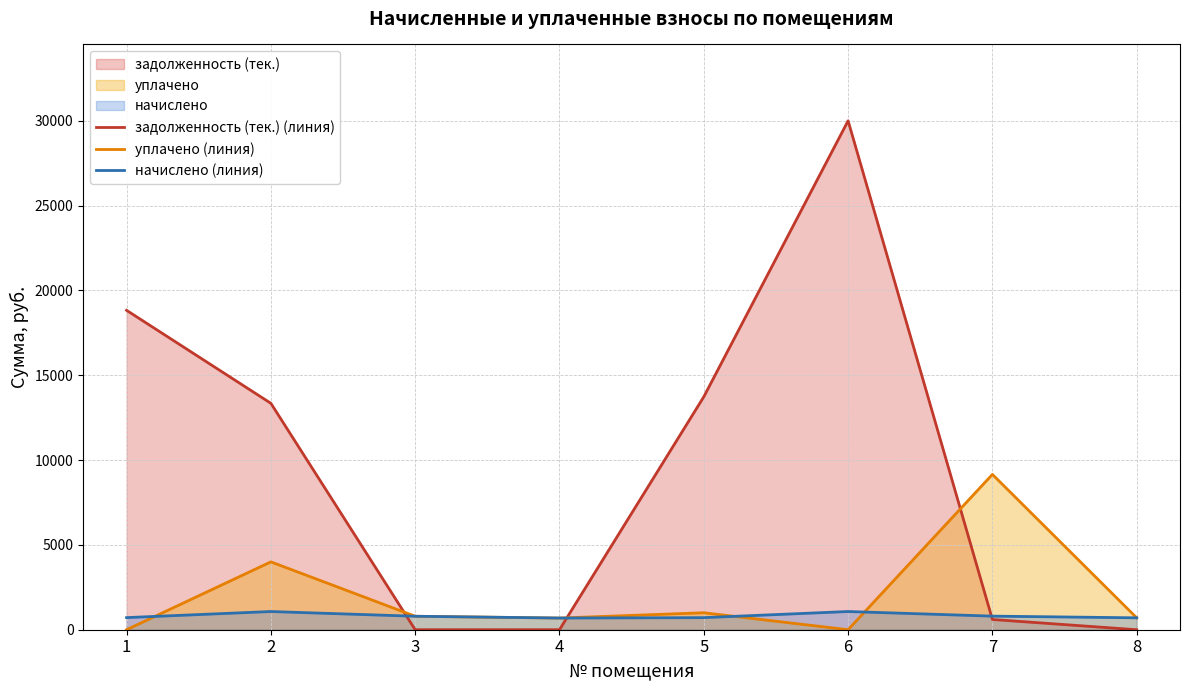

What is the difference between the maximum and second lowest values in the начислено (линия) series?

371.5